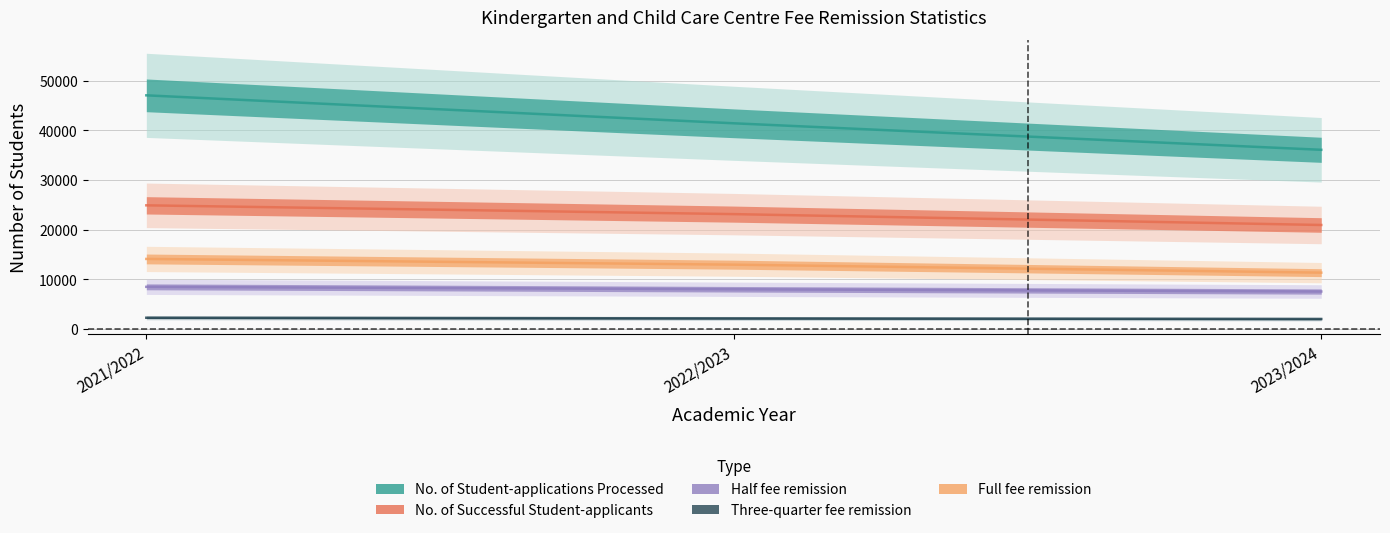

What is the minimum value for Full fee remission?

11364